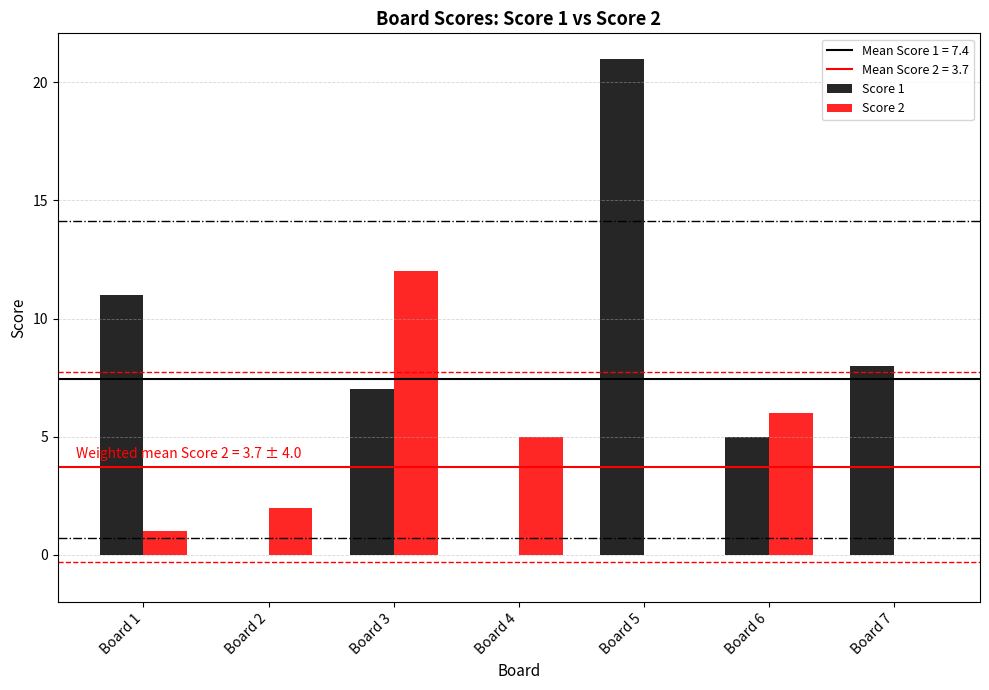

What is the sum of the Score 1 values at Board 3 and Board 6?

12